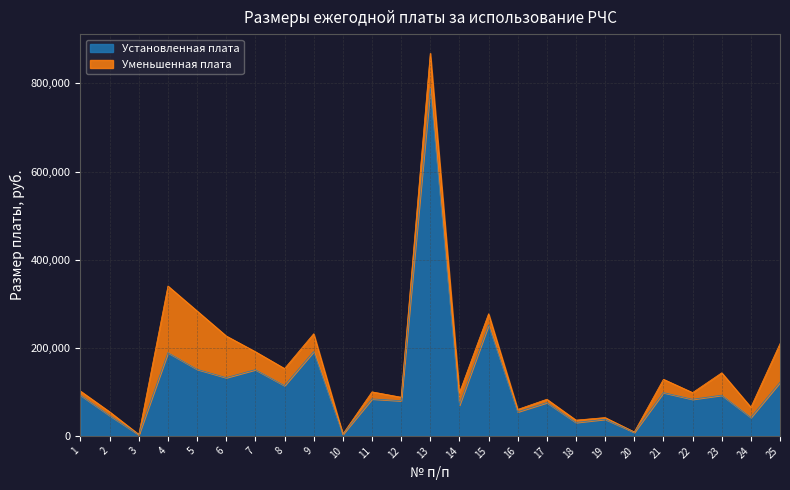

Reading left to right, list all the values displayed in this chart.

92400	46200	2688	189000	151200	132300	150360	114240	191520	3780	84000	79800	789600	69720	252000	54600	75600	30520	37800	8162	98280	83160	92400	42000	121800